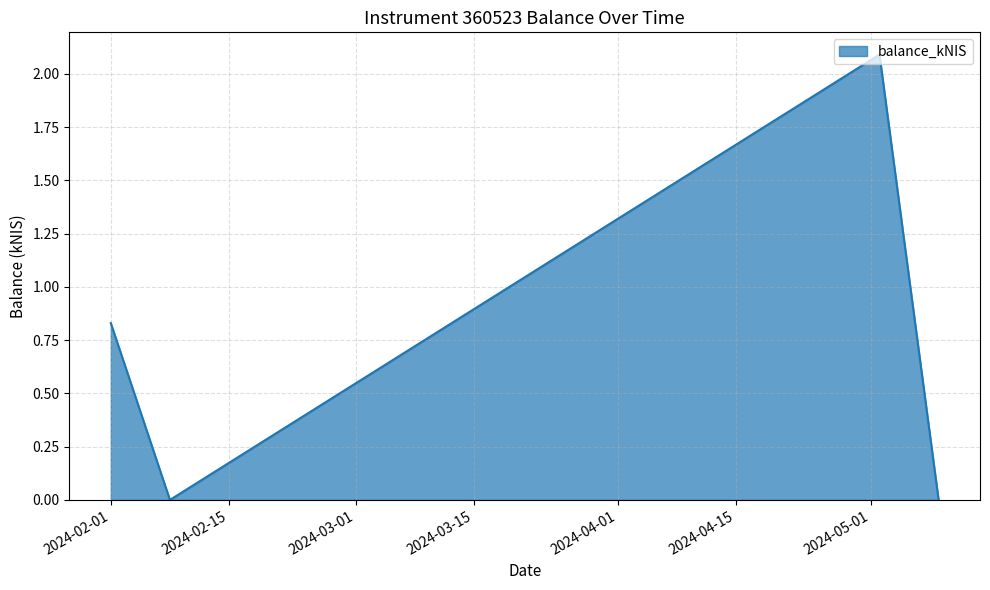

Count the number of categories in the chart.

4